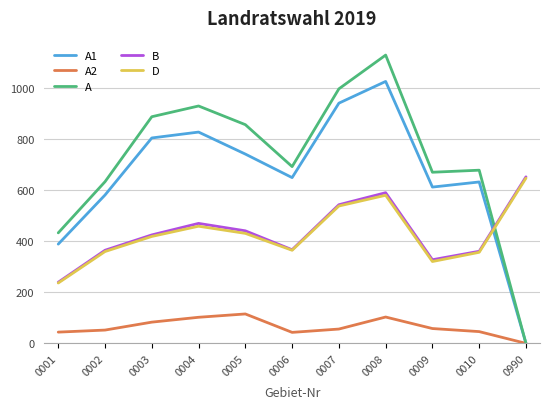

True or false: B and A2 cross at least once.

False